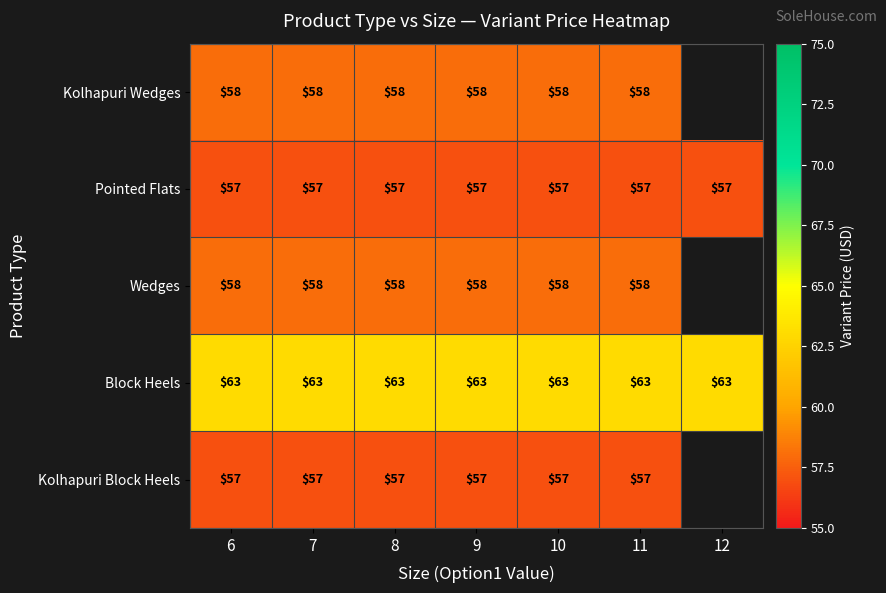

The Block Heels series shows 101 at 11. True or false?

False